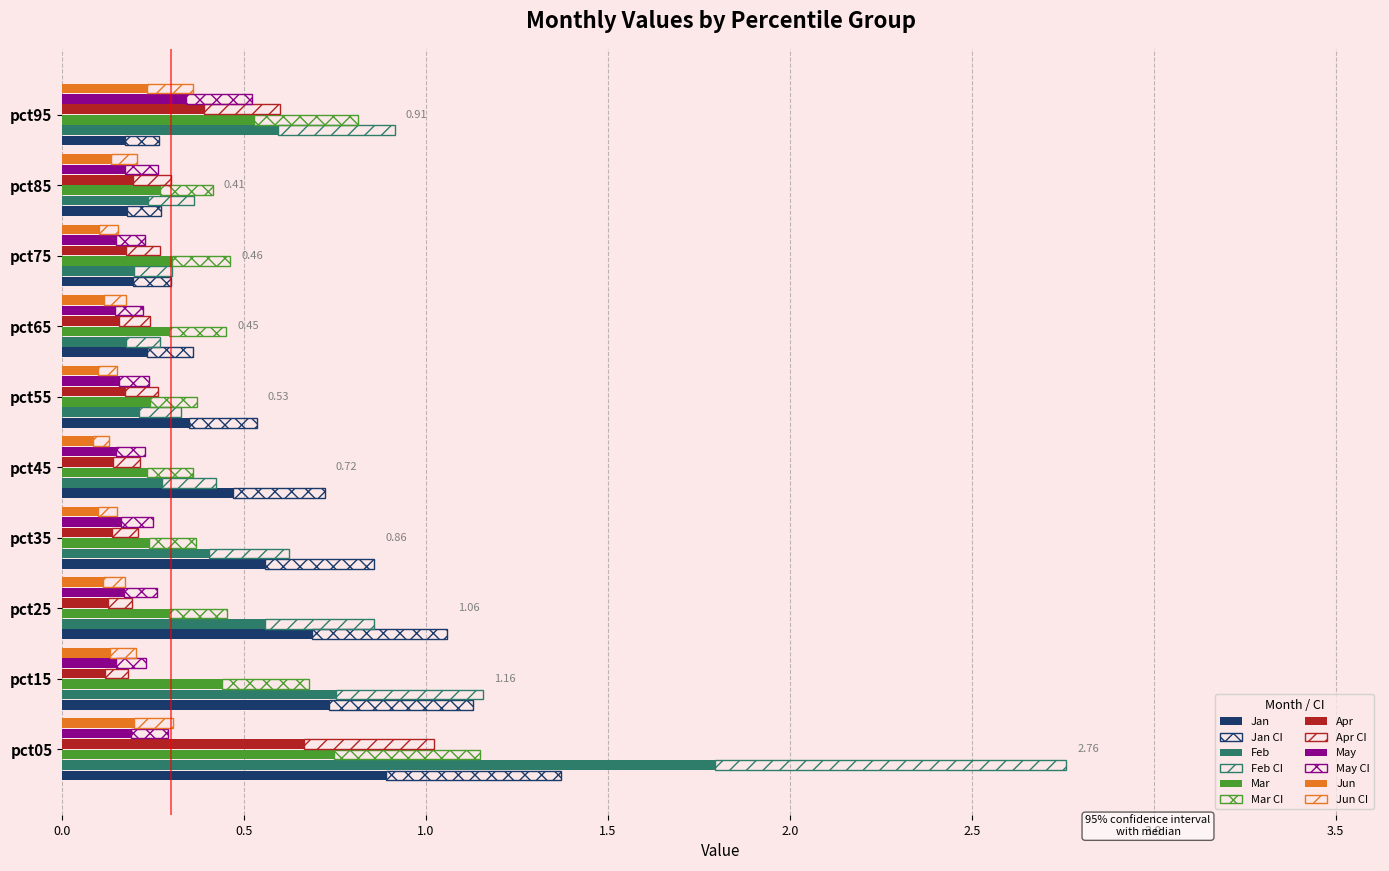

Is the value of Jan (CI) at pct25 greater than the value of Jan at pct45?

No